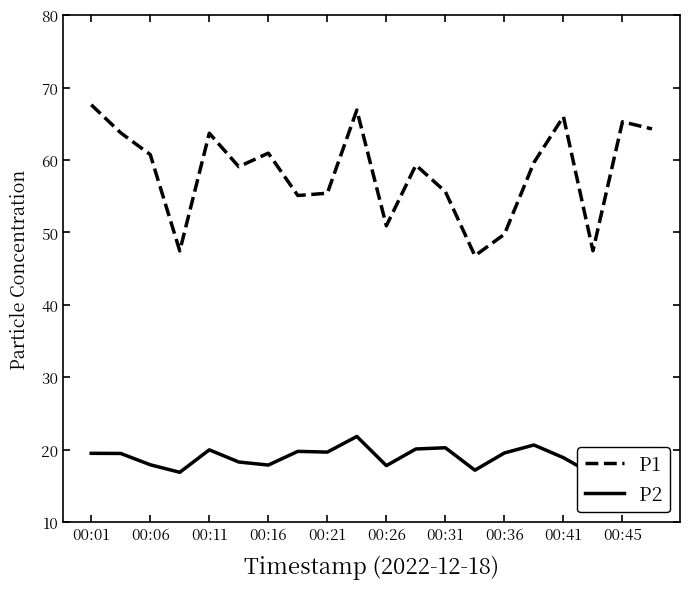

What is the sum of all P2 values?

381.0